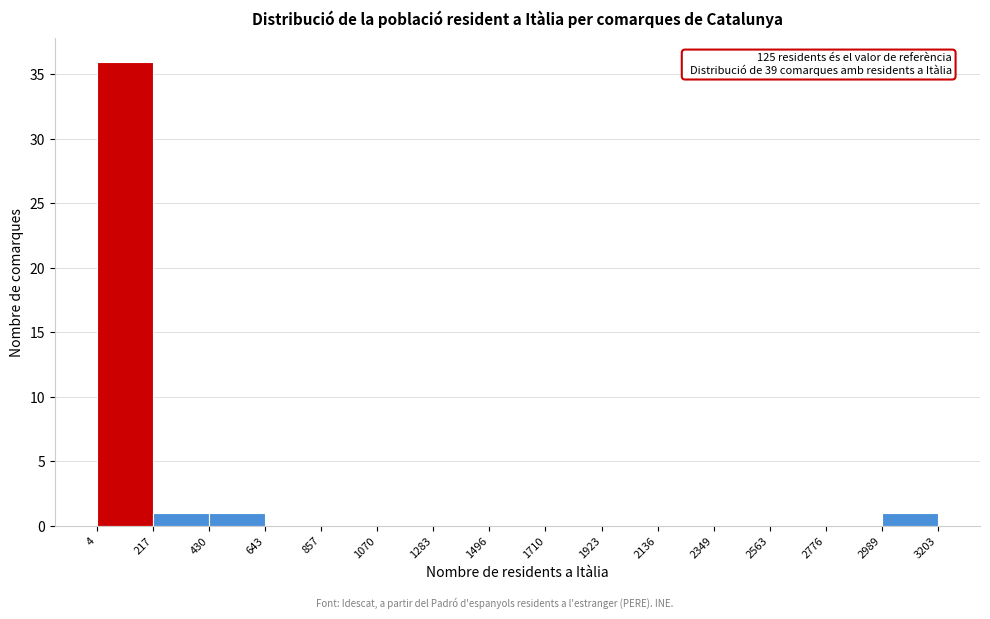

Over which range of the x-axis is the bar tallest?

4 to 217